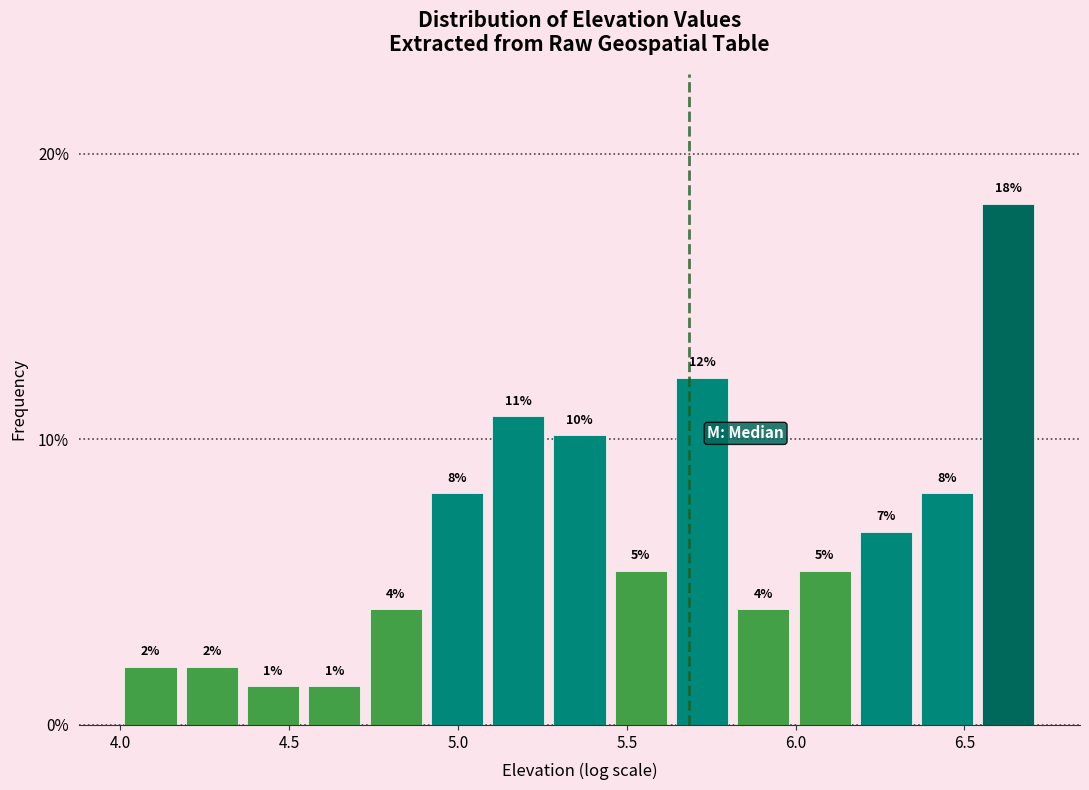

Around what value on the x-axis is the tallest bar? Give the approximate position of its centre, as read against the axis.

6.65